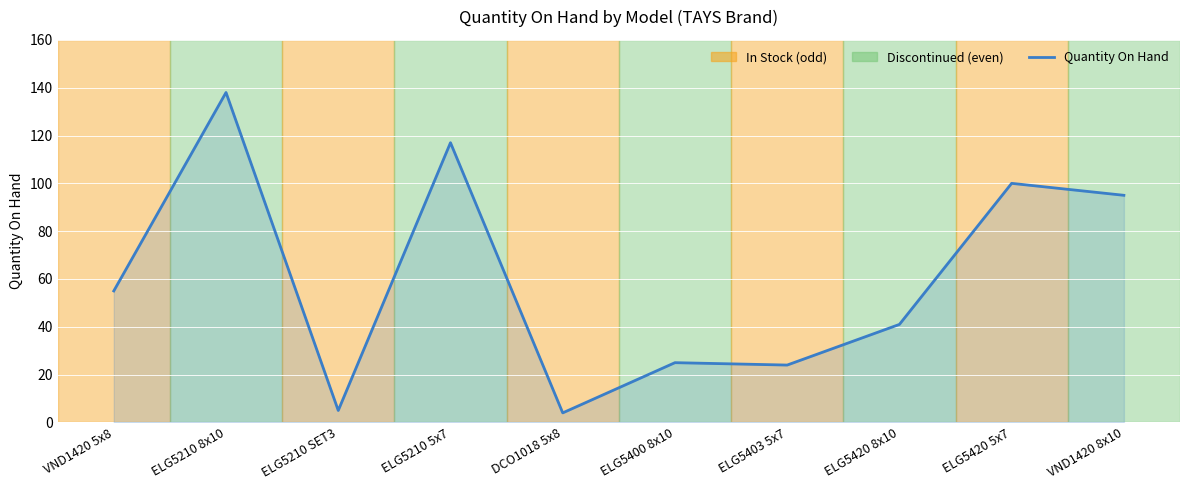

What is the change in value from DCO1018 5x8 to ELG5400 8x10?

+21